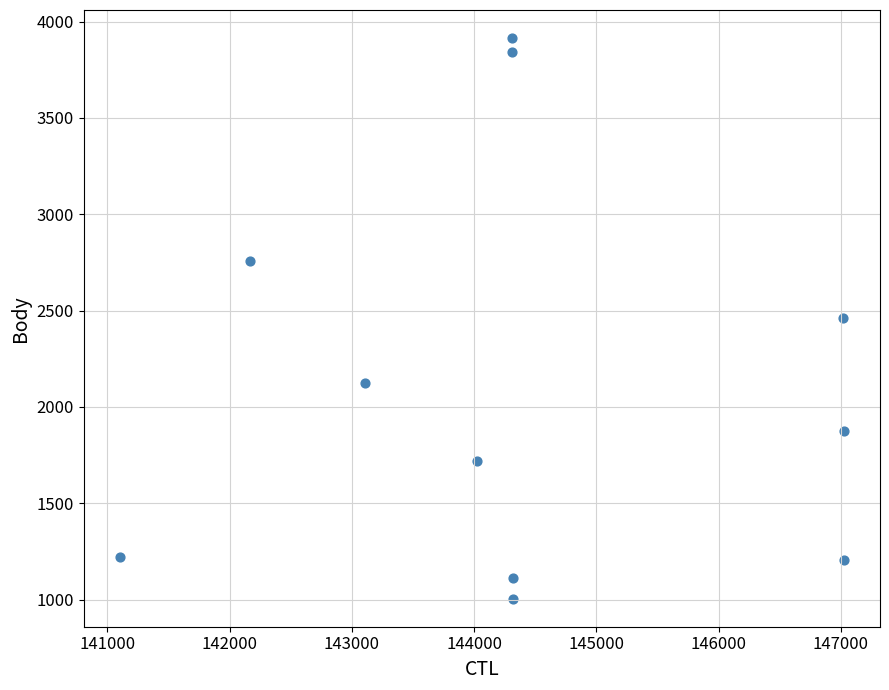

What is the average X value?

144429